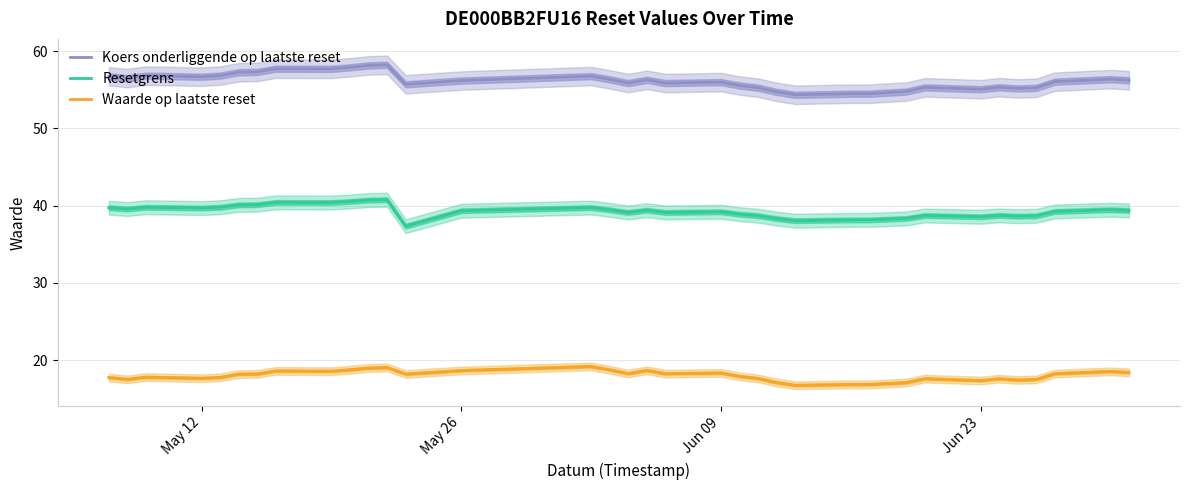

The value of Resetgrens at May 26 is 57.6. True or false?

False